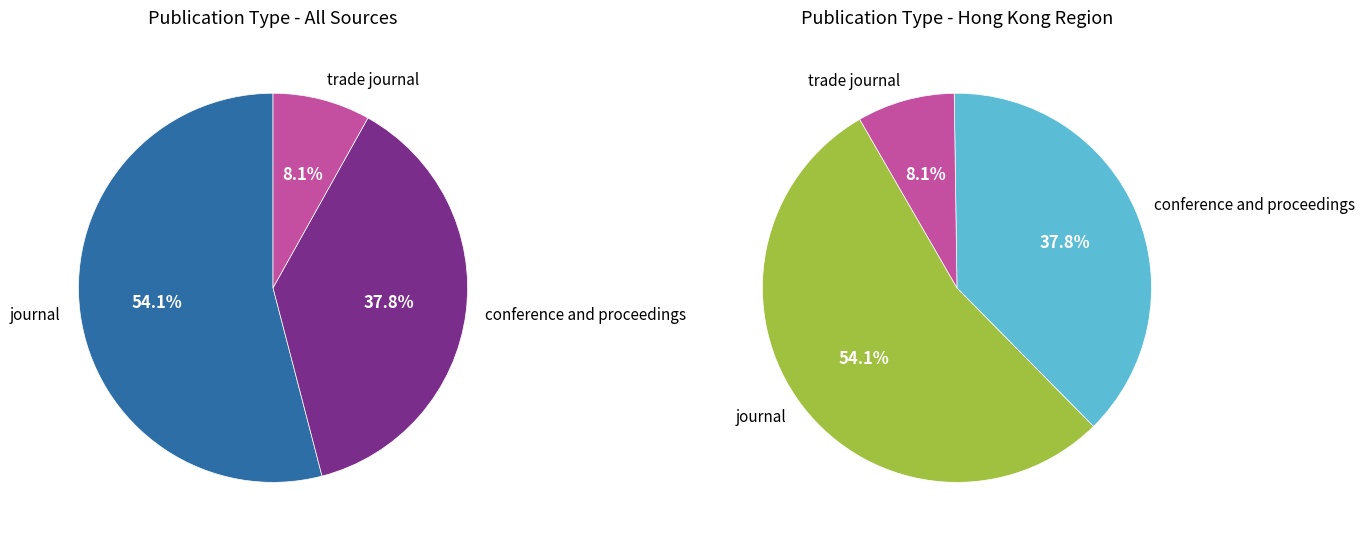

The journal slice represents 42% of the pie. True or false?

False